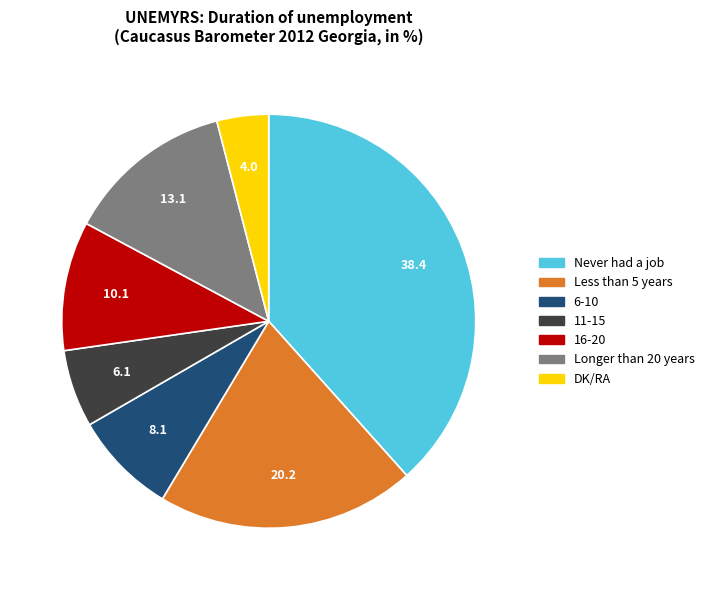

Combined, do 16-20 and 6-10 account for over 50%?

No